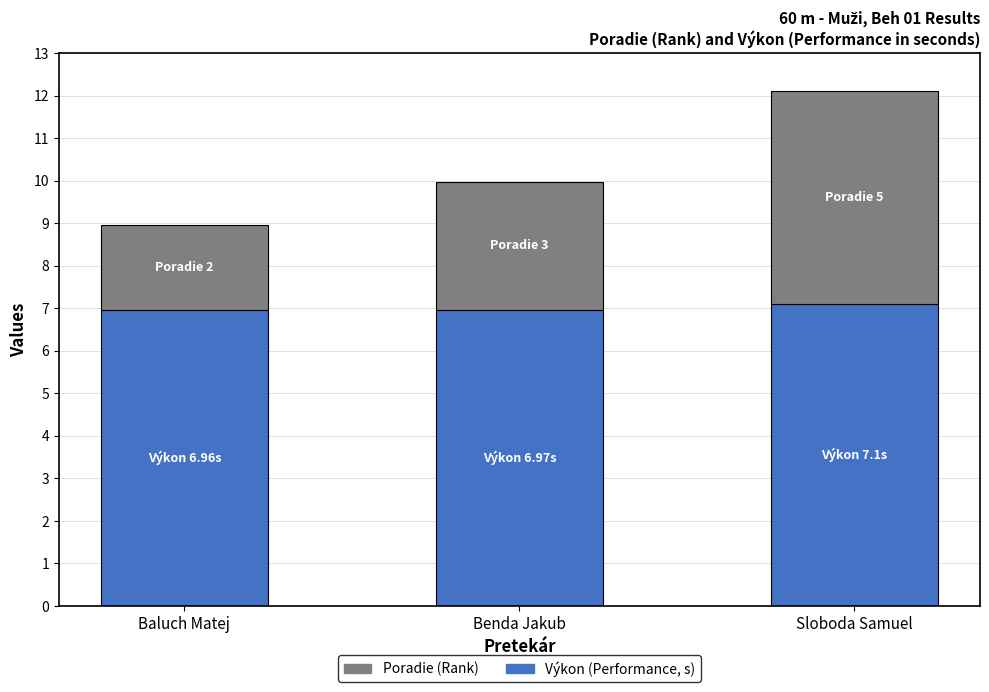

At which category is the sum across all series the highest?

Sloboda Samuel